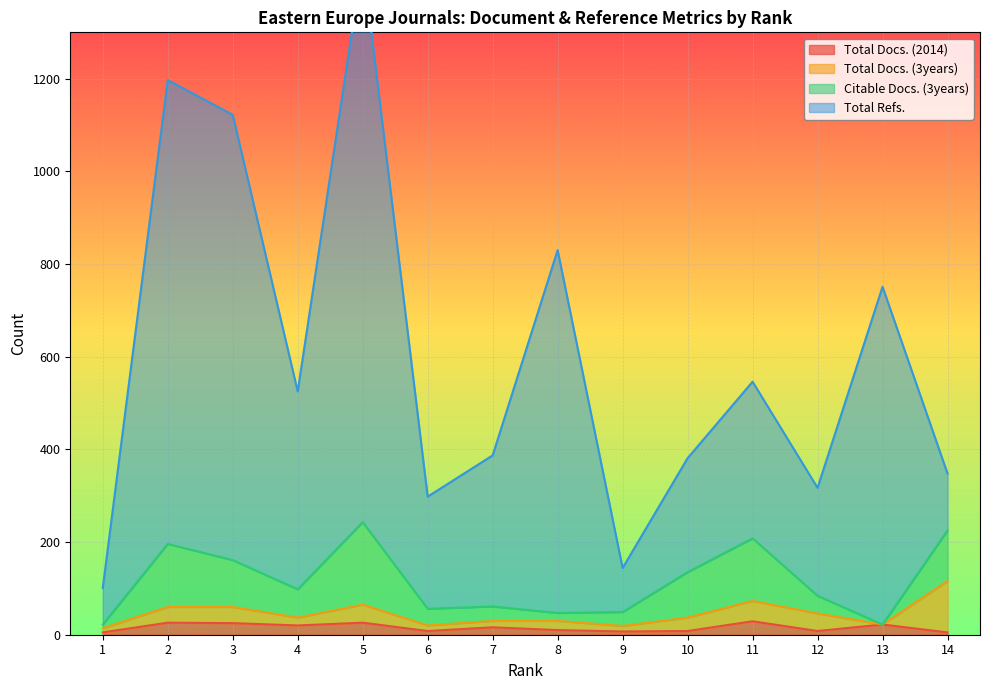

True or false: Total Docs. (2014) has a value of 39 at 3.

False